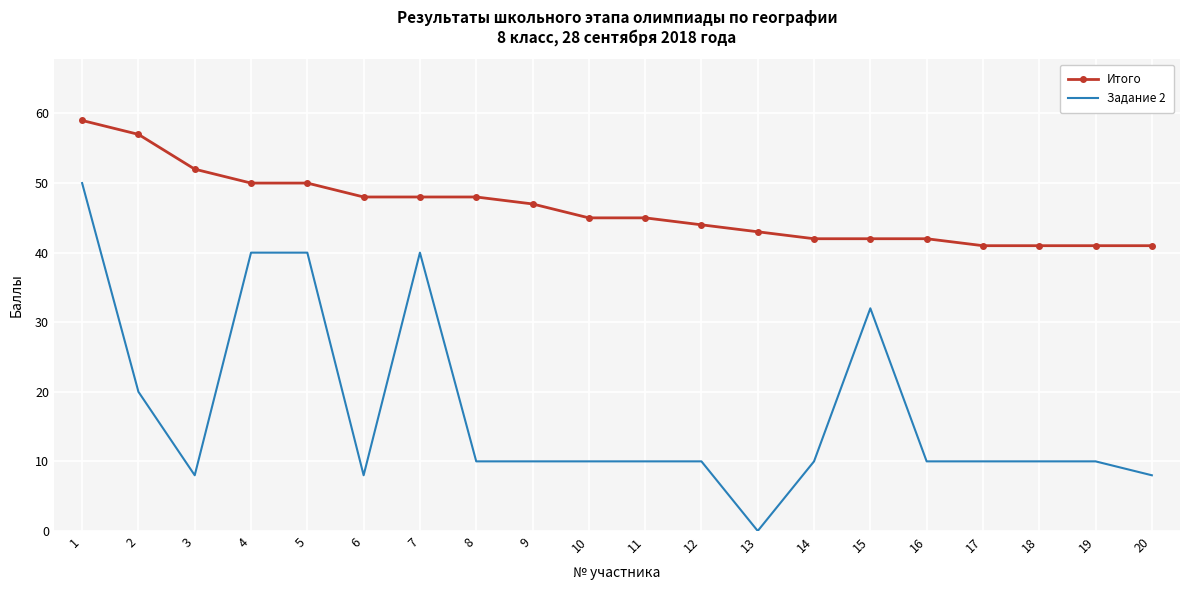

What is the difference between the maximum and minimum values in the Задание 2 series?

50